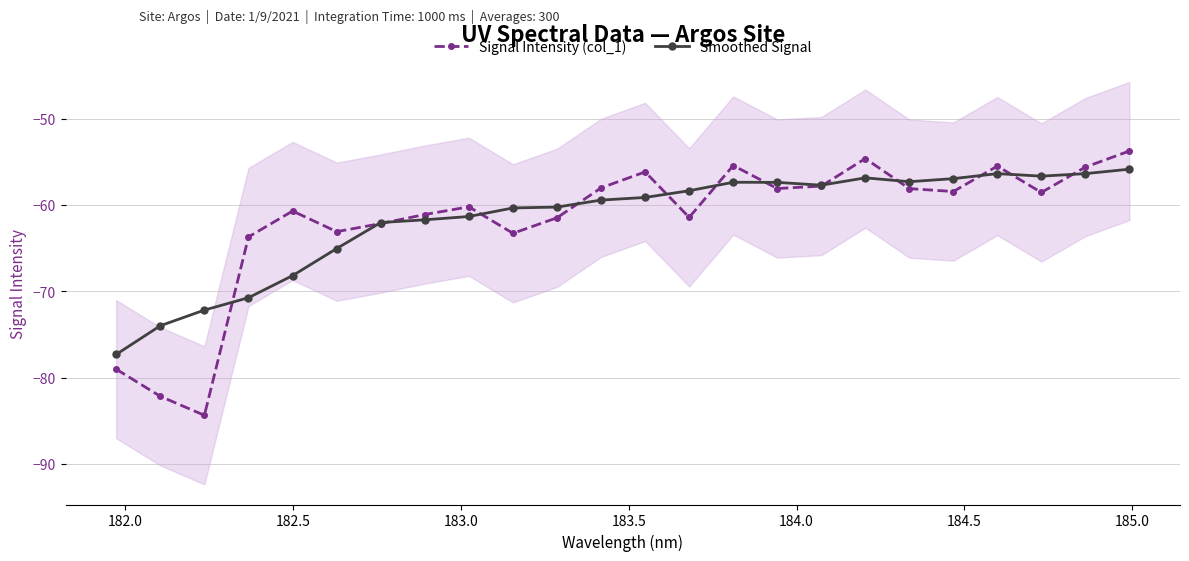

At how many categories does at least one series exceed -63?

19